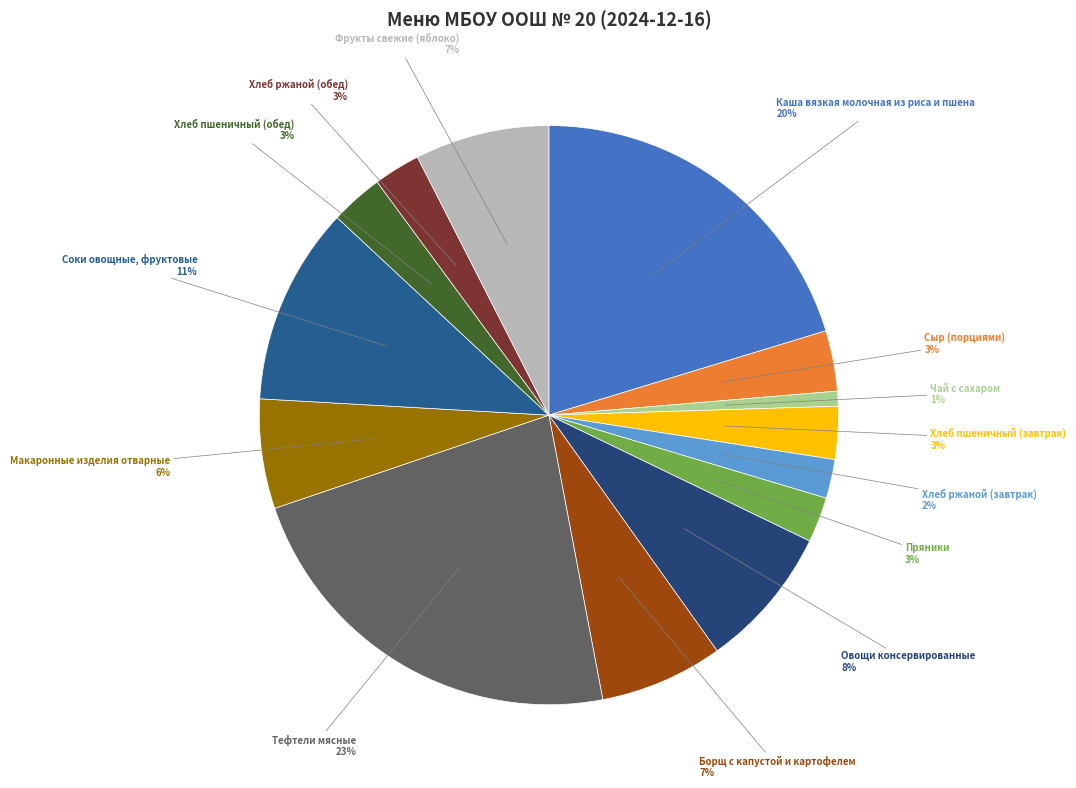

Is it true that Хлеб пшеничный (завтрак) is 3% of the pie?

True